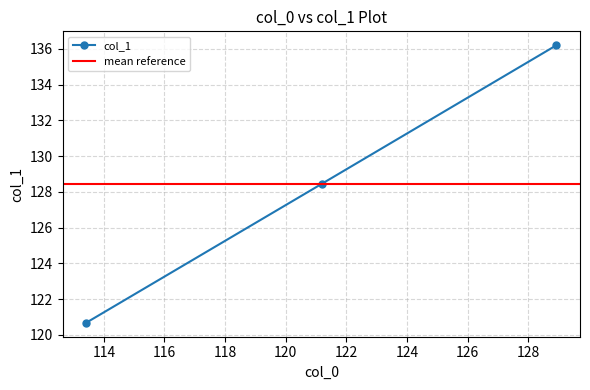

What is the sum of the values at 121.1849 and 128.9346?

264.7